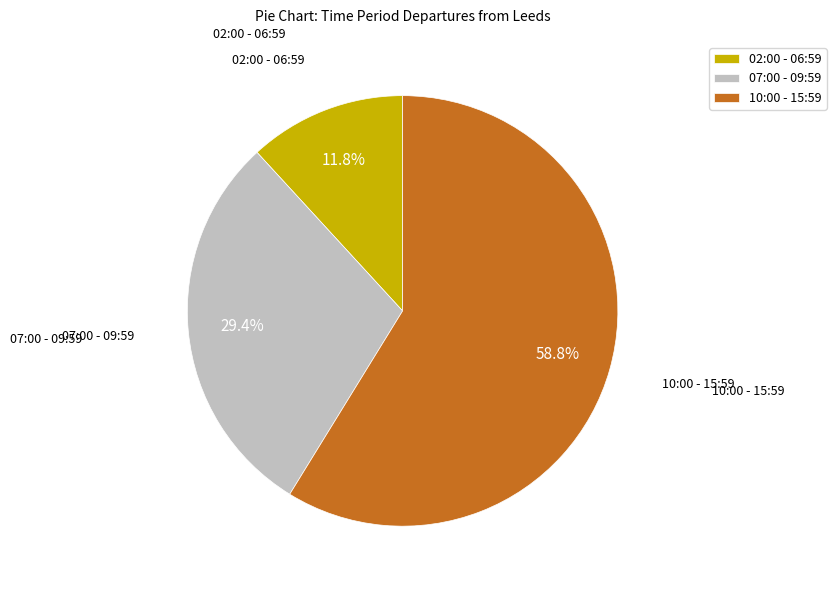

How many segments does this pie chart have?

3